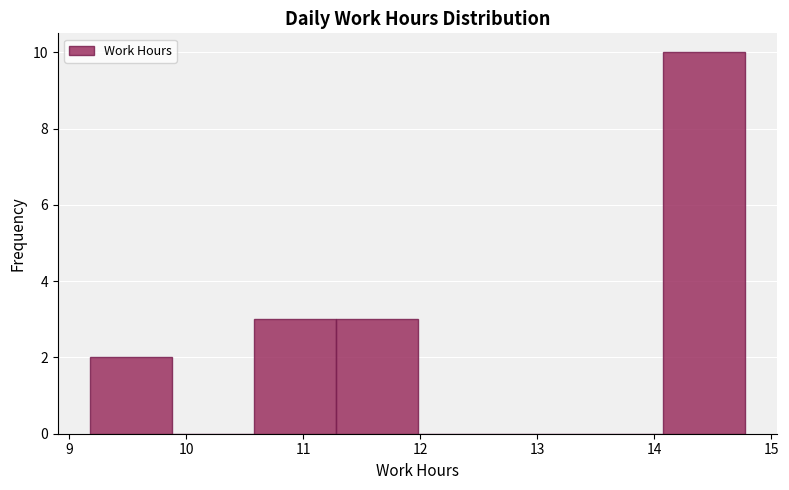

Reading left to right, list every bar in this chart as the range it spans on the x-axis followed by its height. Neither the bar edges nor the heights are printed on the chart, so give them approximately, as read against the axes.

9.2 to 9.9: 2
9.9 to 10.6: 0
10.6 to 11.3: 3
11.3 to 12.0: 3
12.0 to 12.7: 0
12.7 to 13.4: 0
13.4 to 14.1: 0
14.1 to 14.8: 10